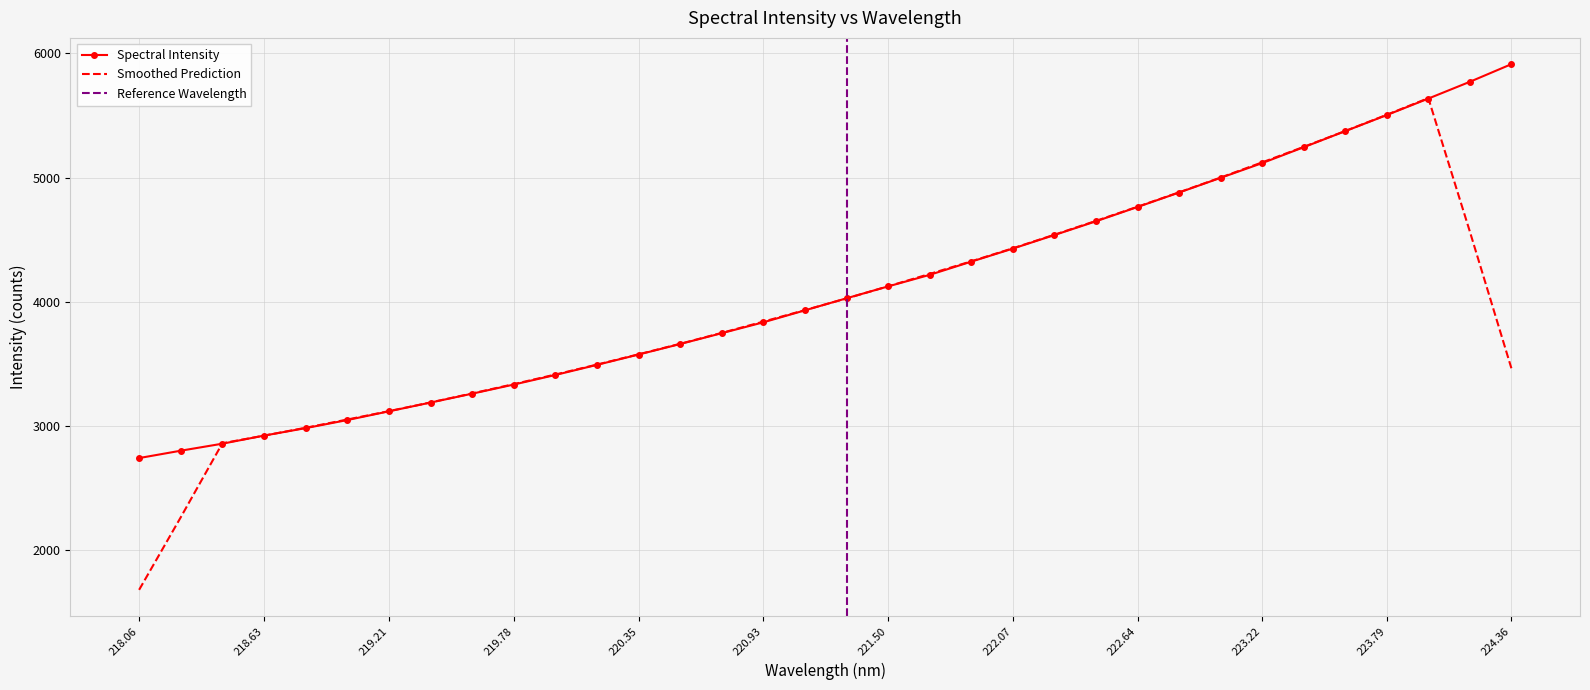

What is the label of the 9th point from the right?

222.8355